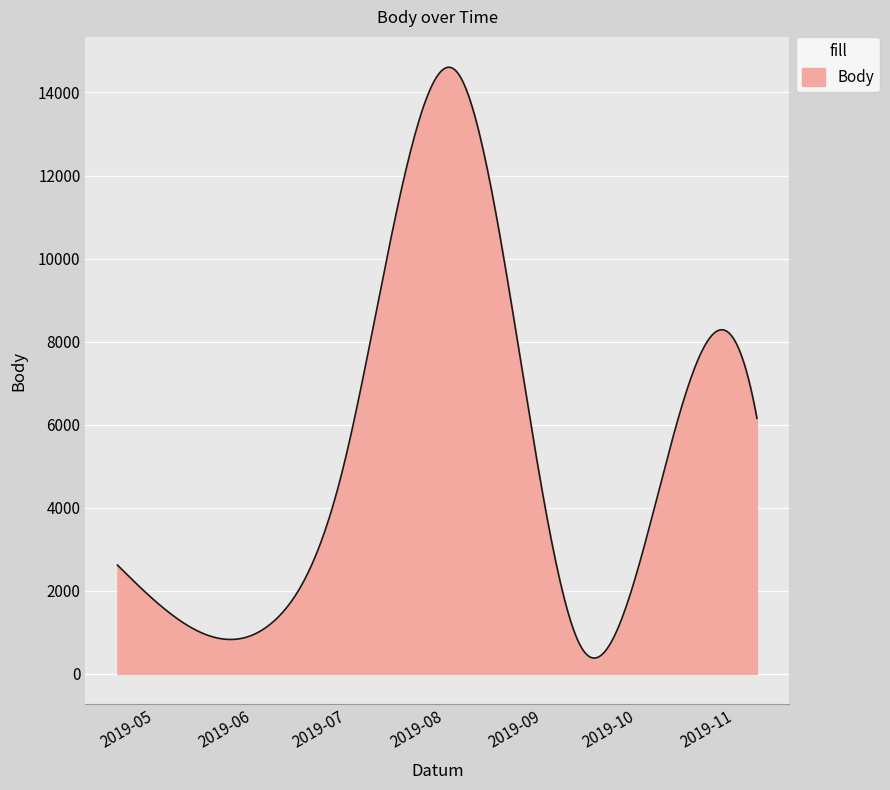

What is the difference between the maximum and minimum values?

14230.7